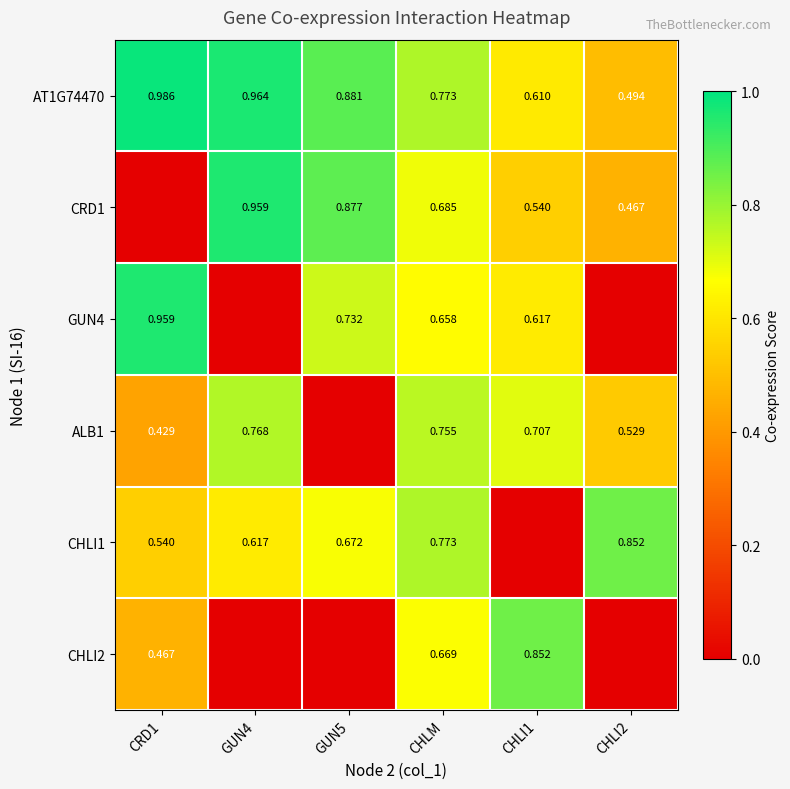

Is the value of CHLI1 at GUN4 greater than the value of GUN4 at GUN5?

No